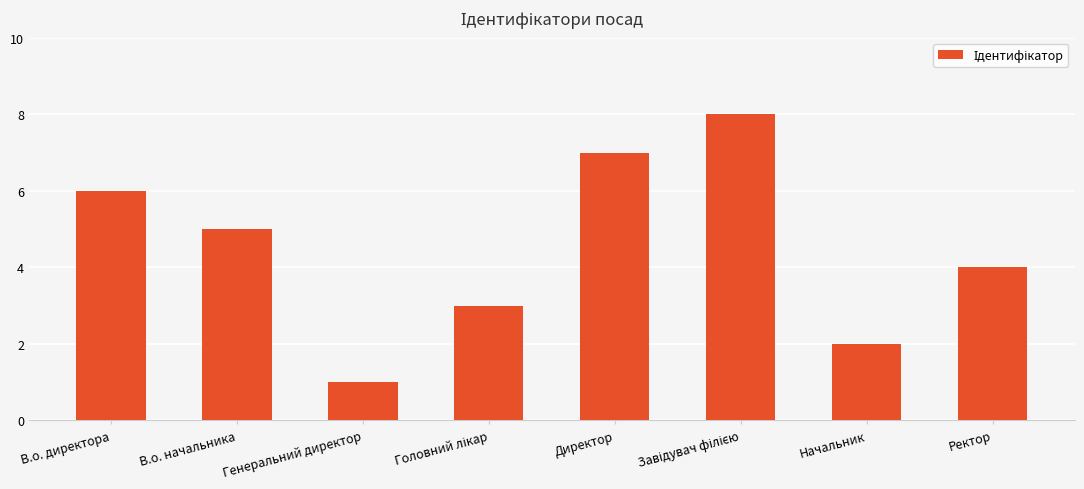

What is the label of the 1st bar from the right?

Ректор